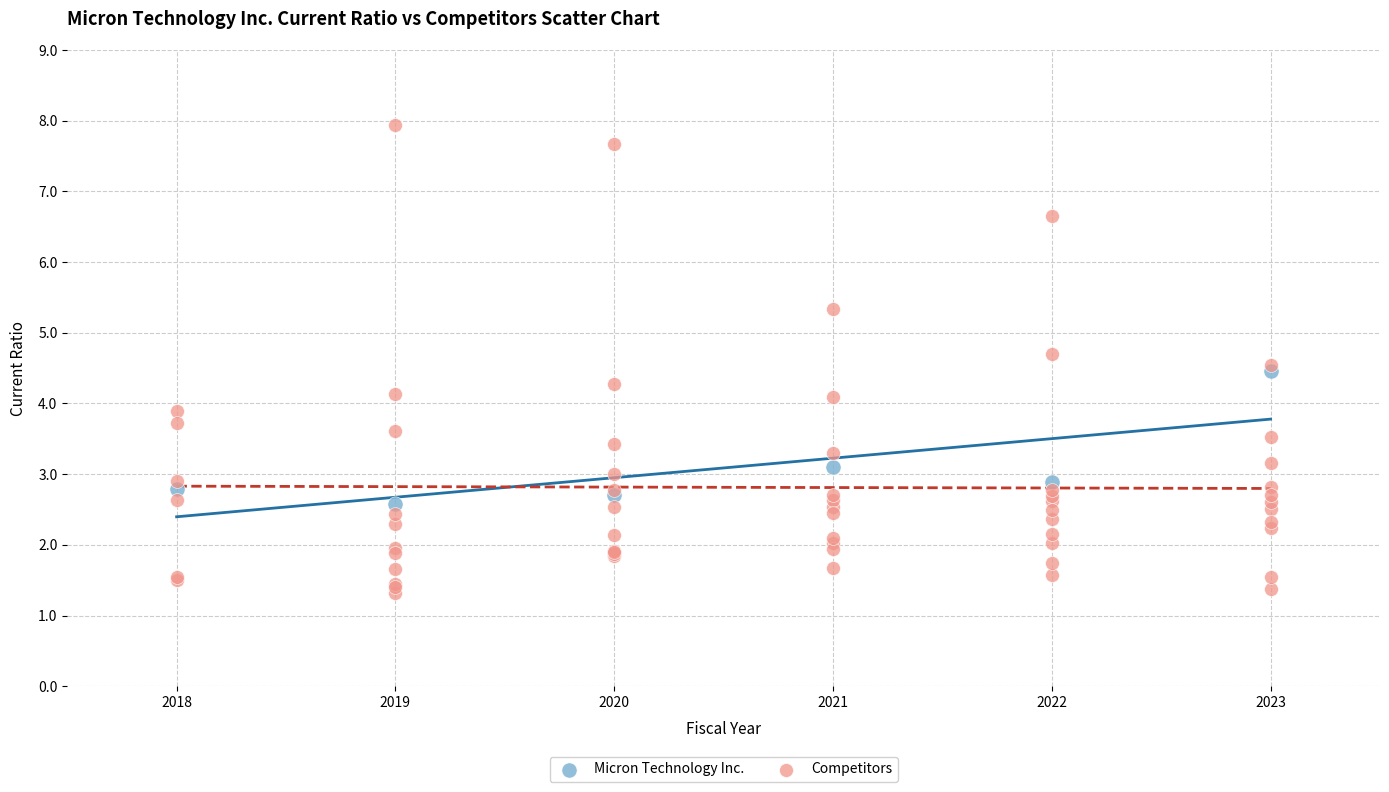

Which series reaches the maximum Y coordinate?

Competitors